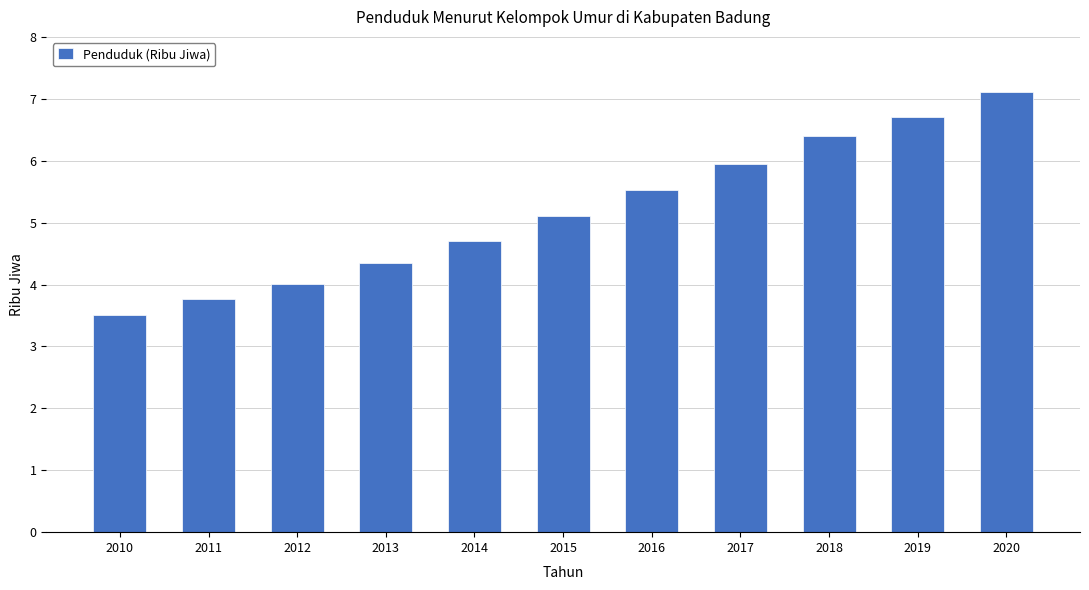

What is the sum of all values?

57.1